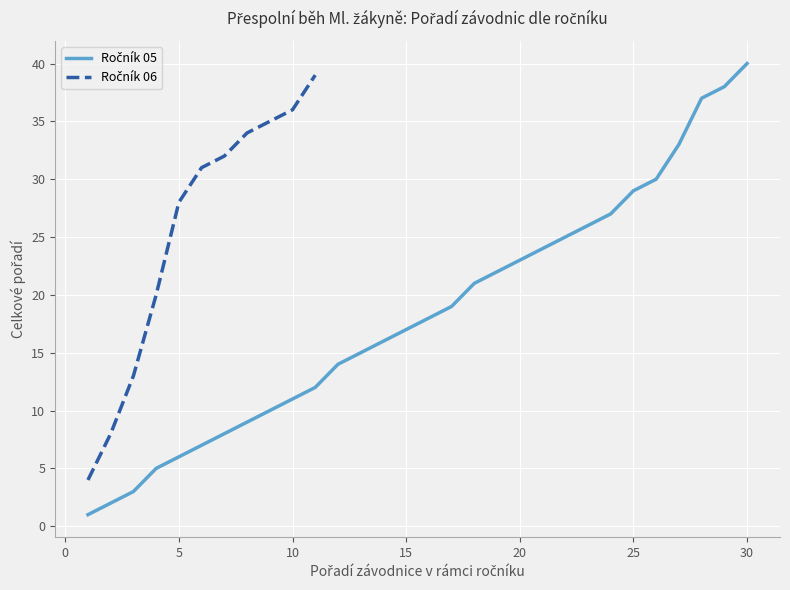

Between 5 and 30, which is larger?

30